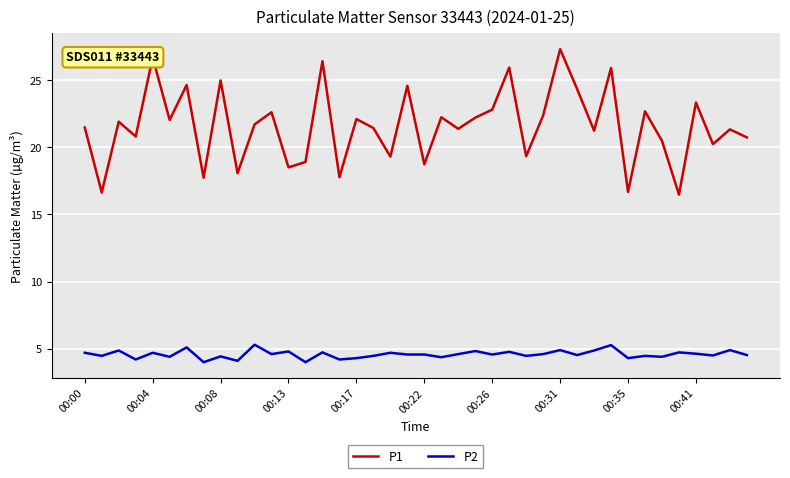

List the series in order of their overall mean, lowest first.

P2, P1